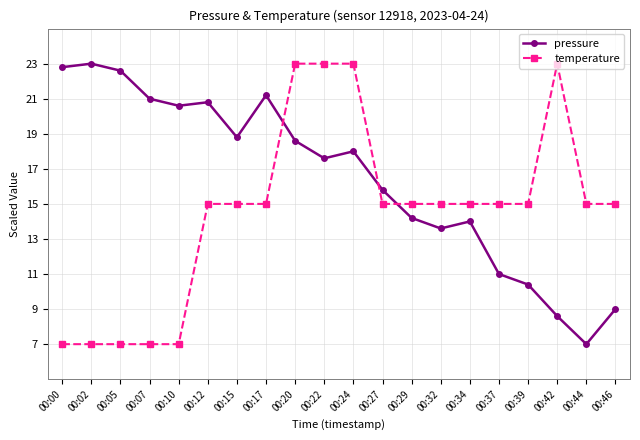

Rank the series by their average value, from lowest to highest.

temperature, pressure